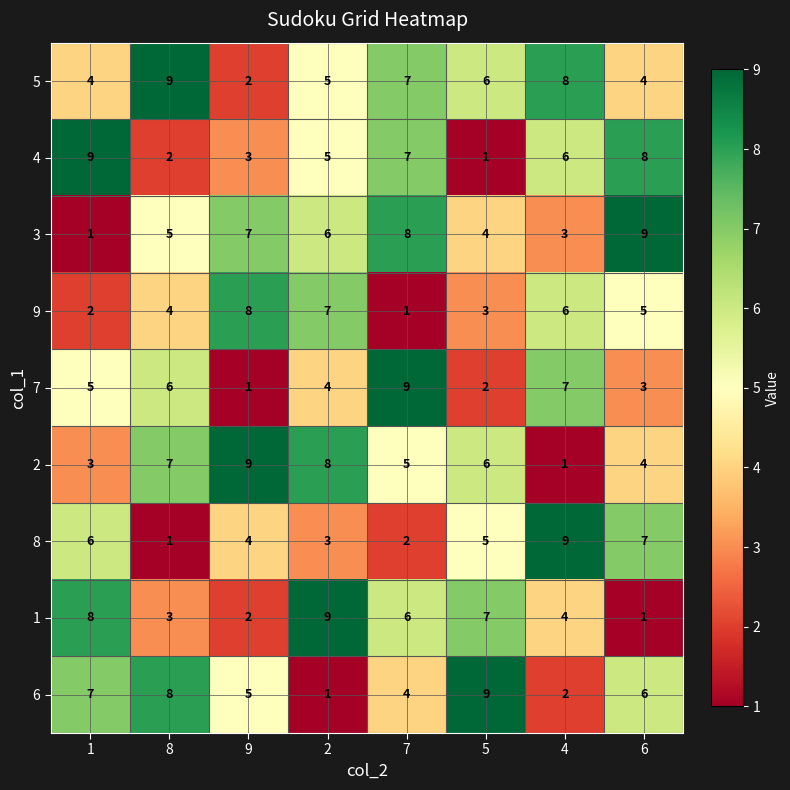

Count the number of data series in this chart.

9